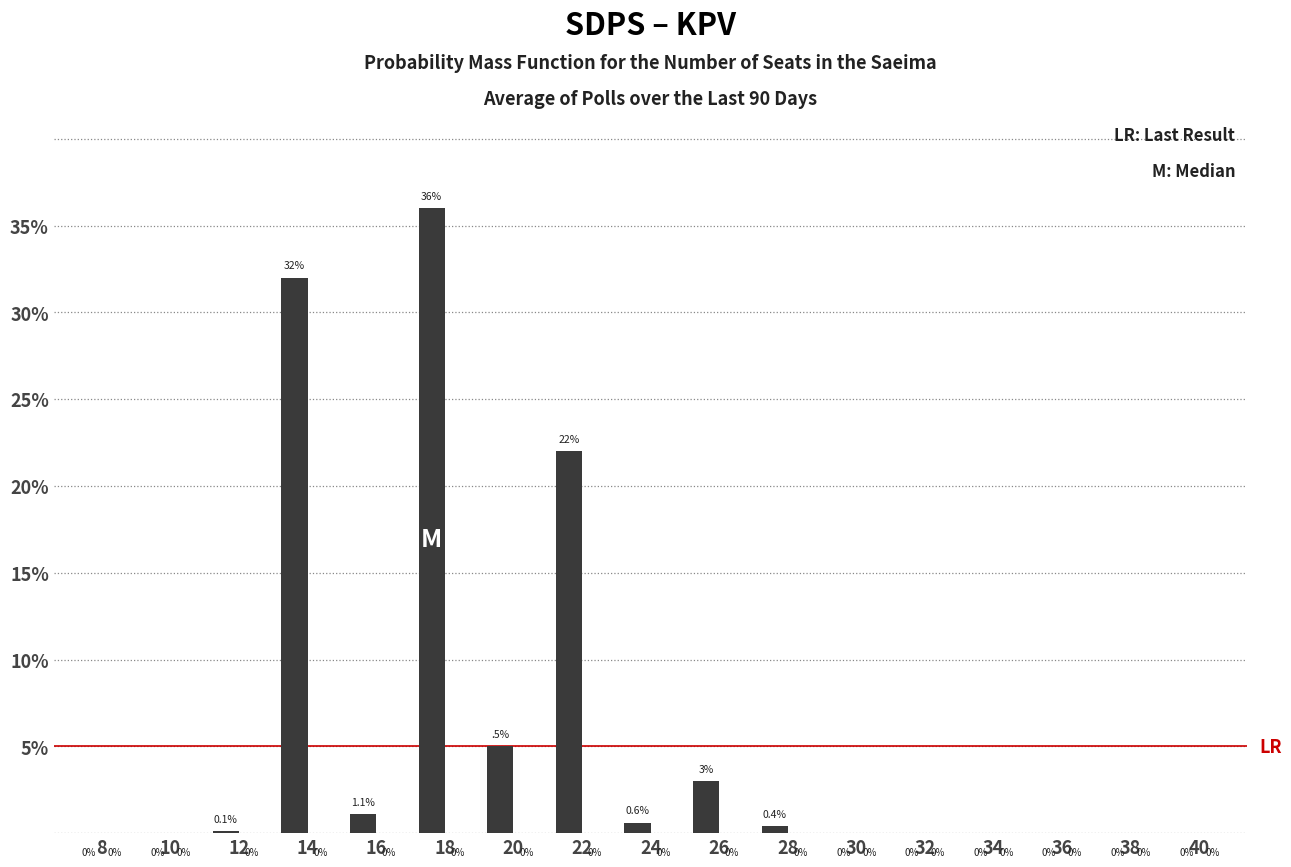

Reading left to right, what are all the values shown in this chart?

8=0.0	10=0.0	12=0.1	14=32.0	16=1.1	18=36.0	20=5.0	22=22.0	24=0.6	26=3.0	28=0.4	30=0.0	32=0.0	34=0.0	36=0.0	38=0.0	40=0.0